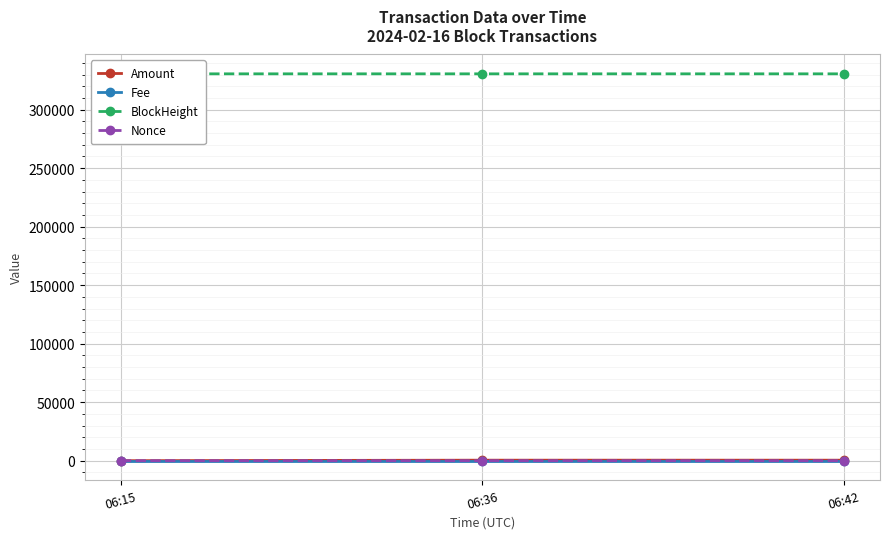

What is the maximum value shown in the chart?

330574.0